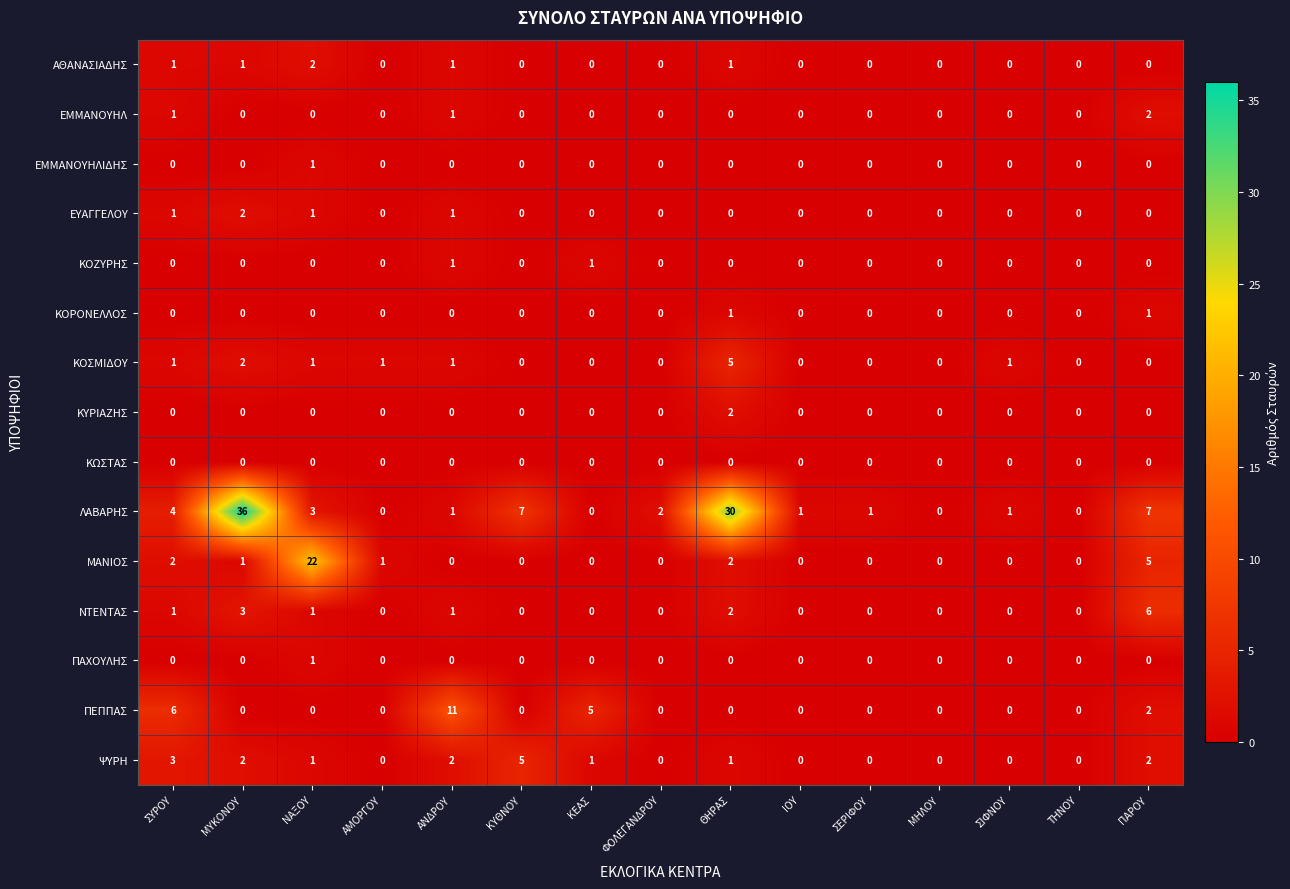

Which series has the largest total across all categories?

ΛΑΒΑΡΗΣ